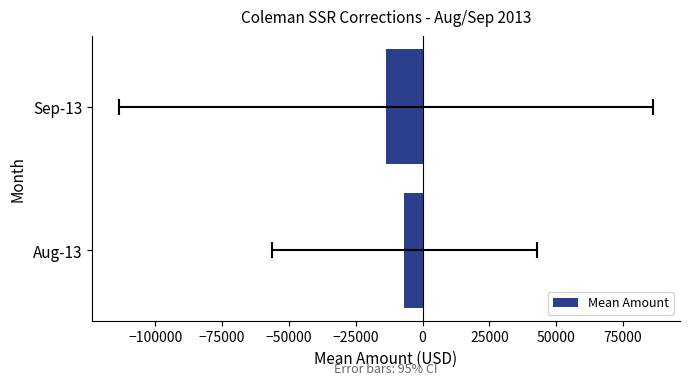

What is the average value?

-10289.0